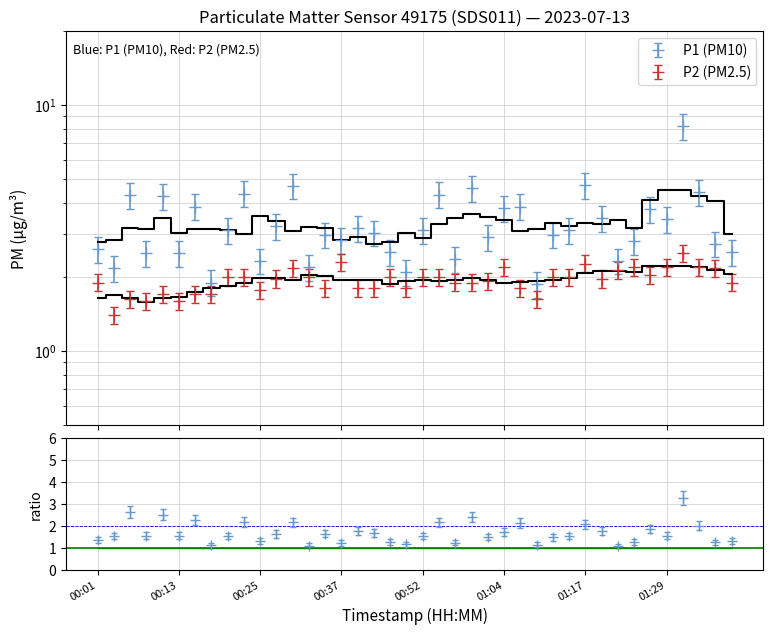

What is the difference between the P1 values at 00:42 and 00:55?

1.3